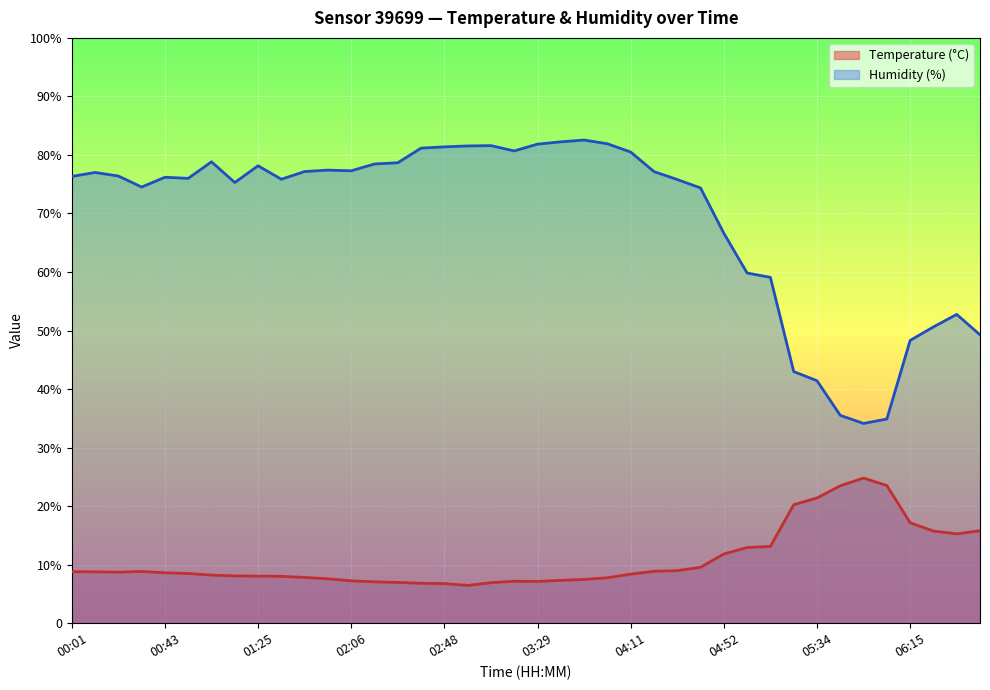

True or false: Temperature (°C) has more than 2 interior local peaks.

True